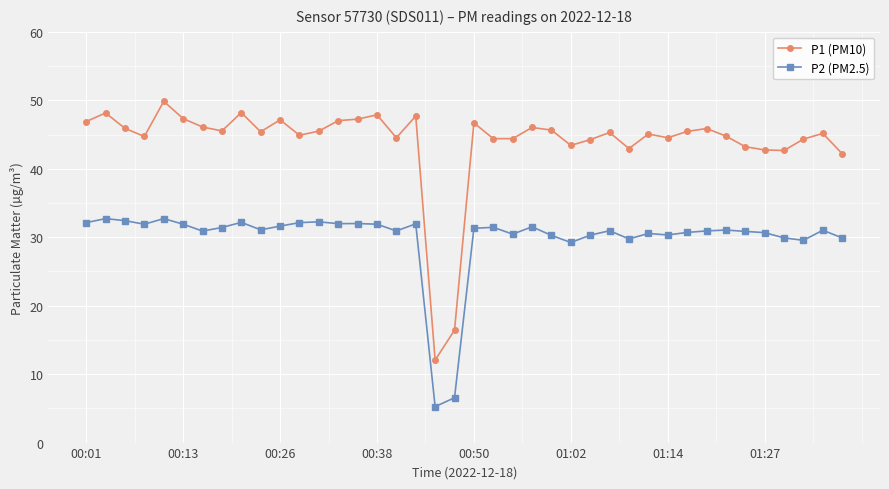

Rank the series by their average value, from lowest to highest.

P2 (PM2.5), P1 (PM10)